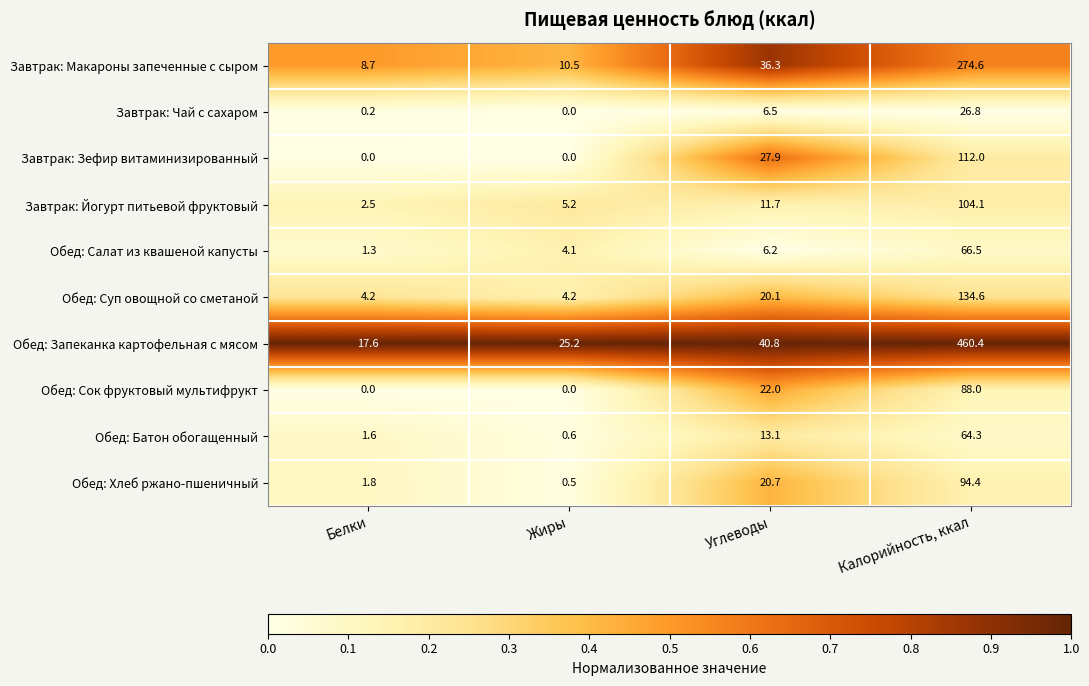

What value does the Обед: Запеканка картофельная с мясом series have at Углеводы?

40.8